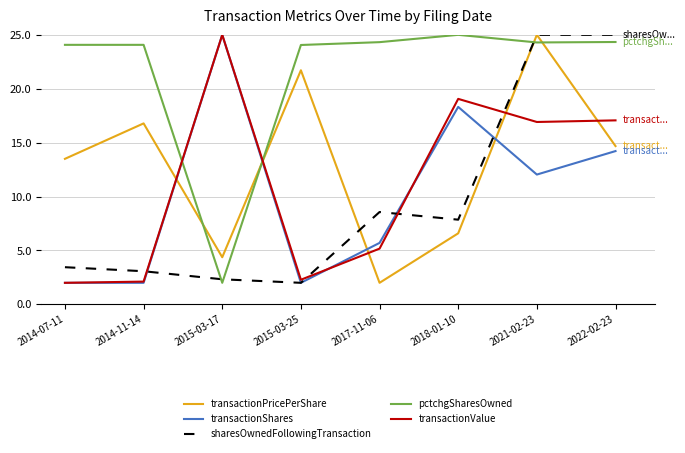

Where is the first local maximum for transactionPricePerShare?

2014-11-14